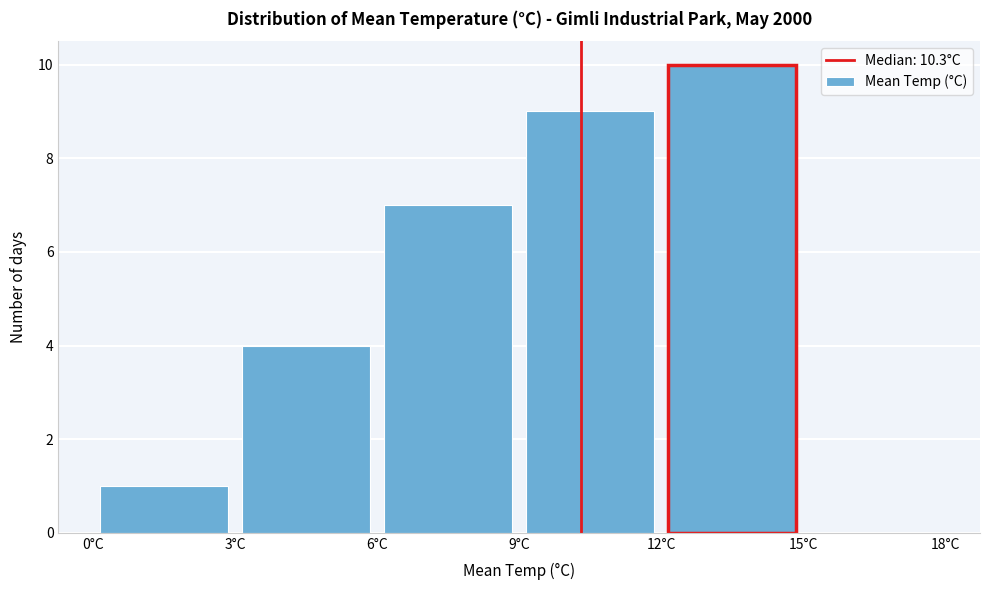

How tall is the bar that spans 0 to 3 on the x-axis? The values are not printed on the chart, so give them approximately, as read against the axis.

1